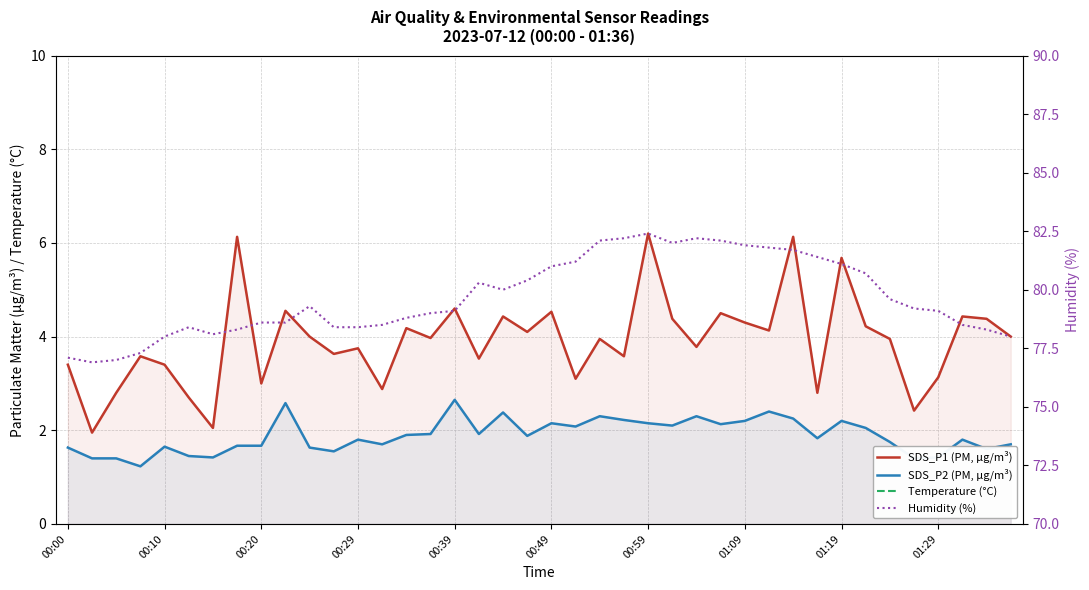

Rank the series by their maximum value, from highest to lowest.

Humidity (%), Temperature (°C), SDS_P1 (PM, µg/m³), SDS_P2 (PM, µg/m³)